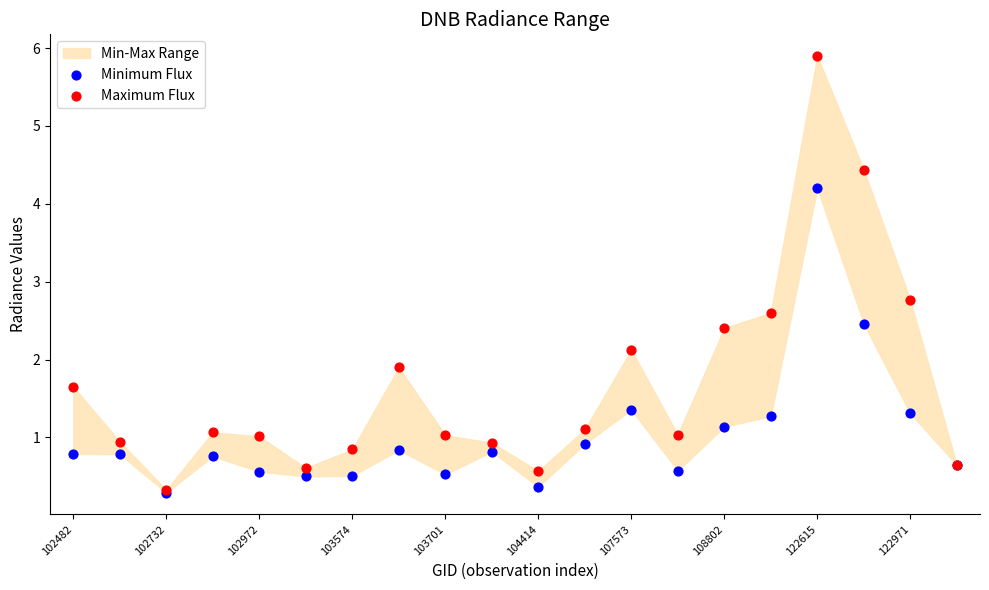

Across all series, what Y value is closest to 3?

2.8